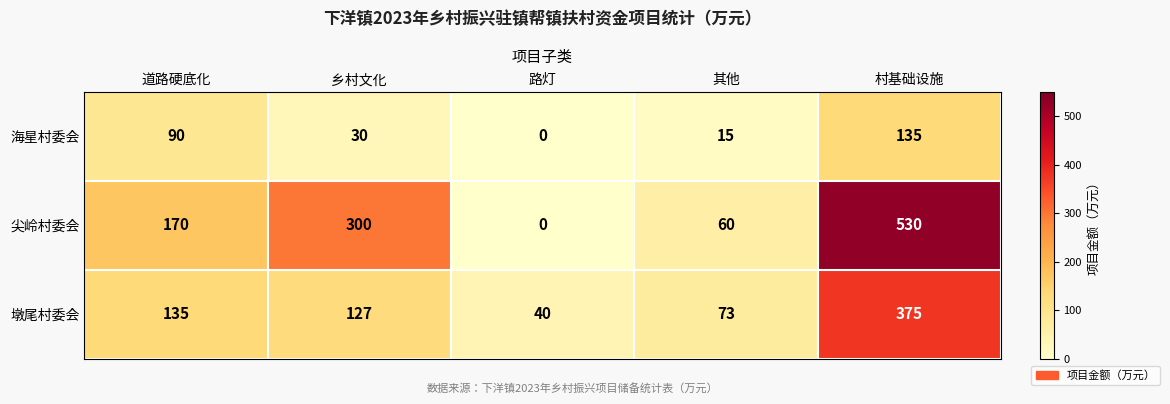

Reading right to left, transcribe all the data shown in this chart.

海星村委会: 135	15	0	30	90
尖岭村委会: 530	60	0	300	170
墩尾村委会: 375	73	40	127	135